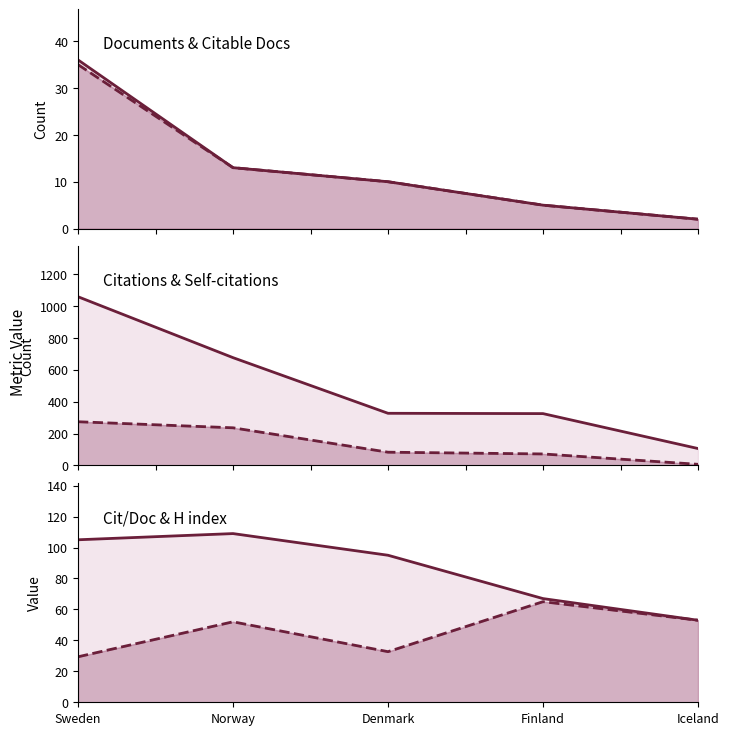

How many data points does each series have?

5